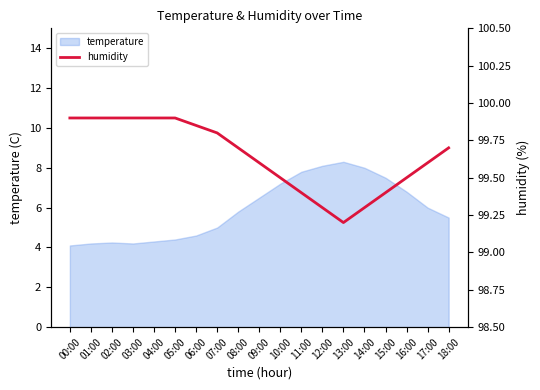

What is the maximum value shown in the chart?

99.9